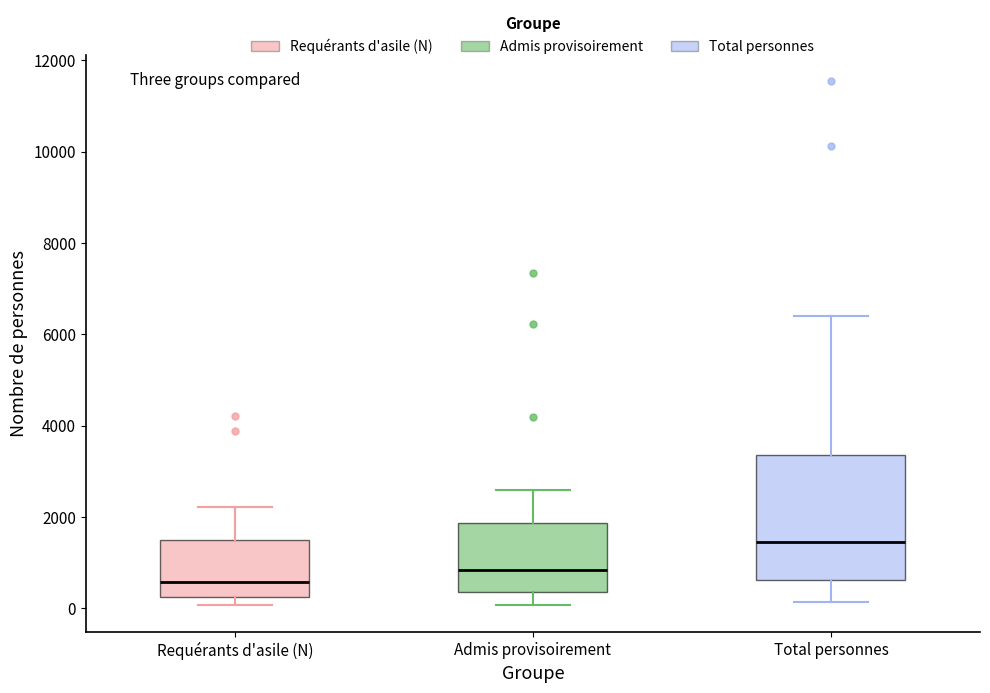

Where is the lower edge of the box for Requérants d'asile (N) on the y-axis? The values are not printed on the chart, so give them approximately, as read against the axis.

200